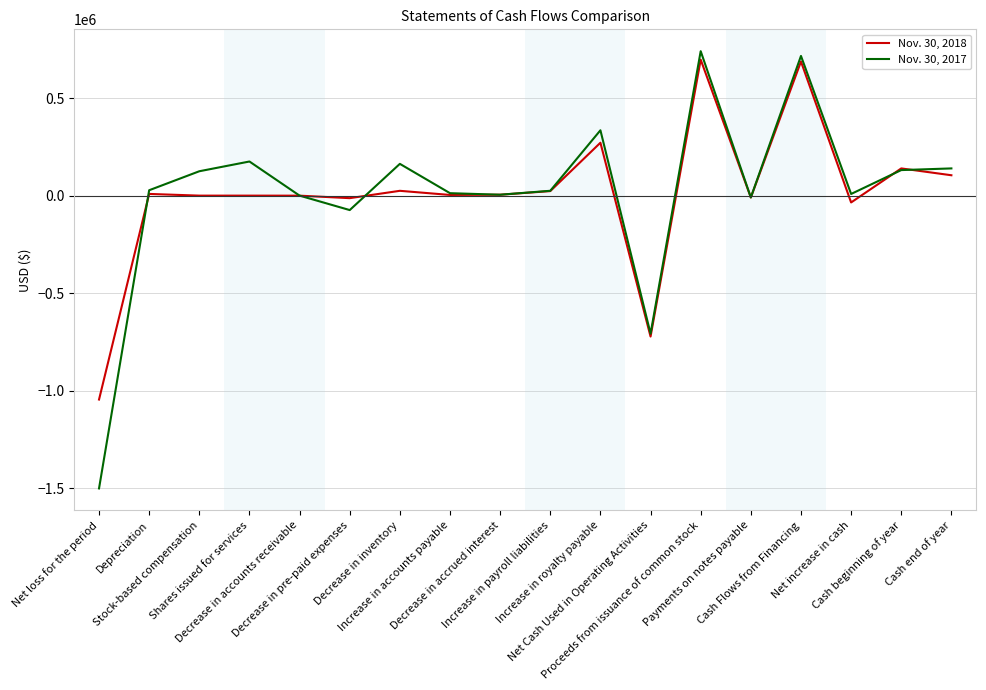

True or false: Nov. 30, 2018 and Nov. 30, 2017 cross at least once.

True